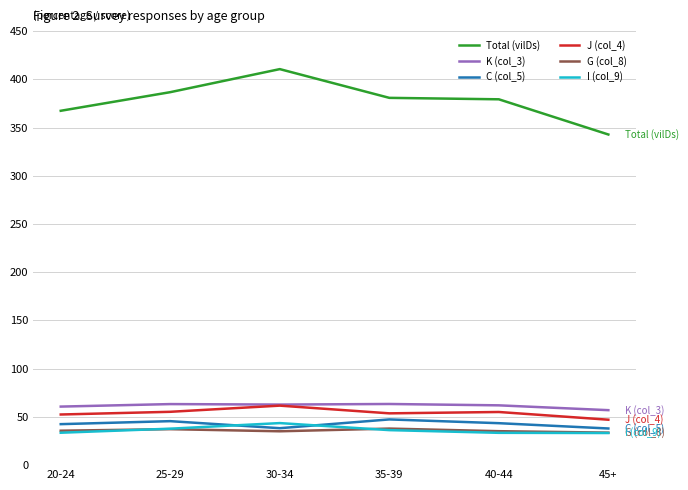

What is the spread (max minus min) of values at 25-29?

349.4